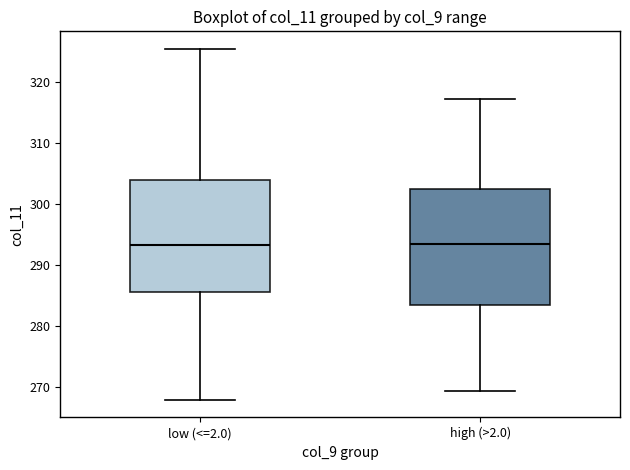

Where does the median line of the box for high (>2.0) sit on the y-axis? The values are not printed on the chart, so give them approximately, as read against the axis.

294